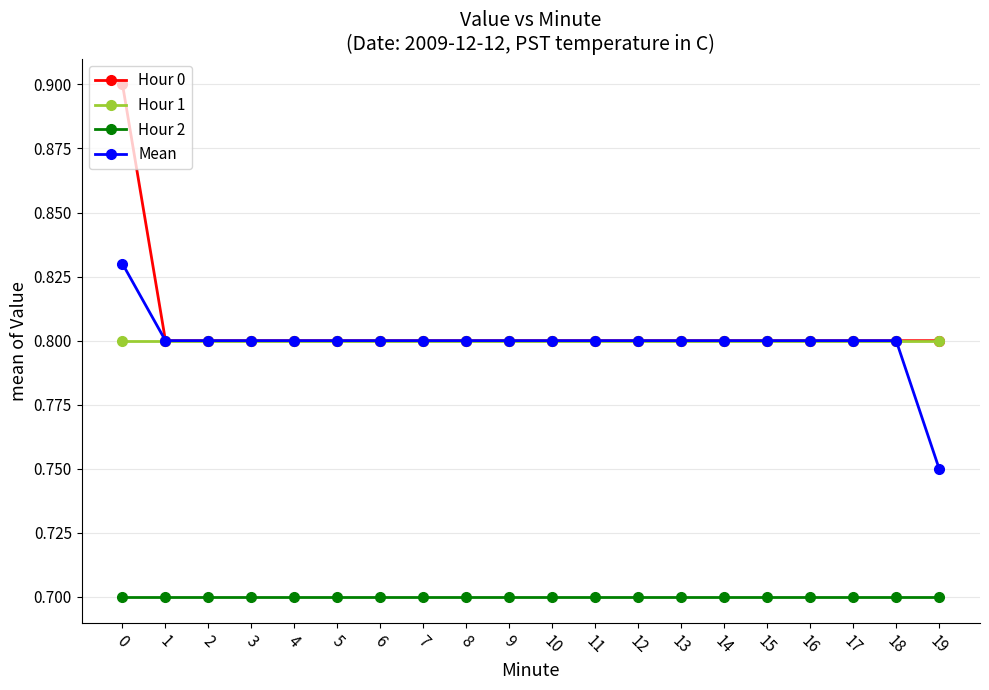

True or false: Hour 2 and Hour 0 cross at least once.

False